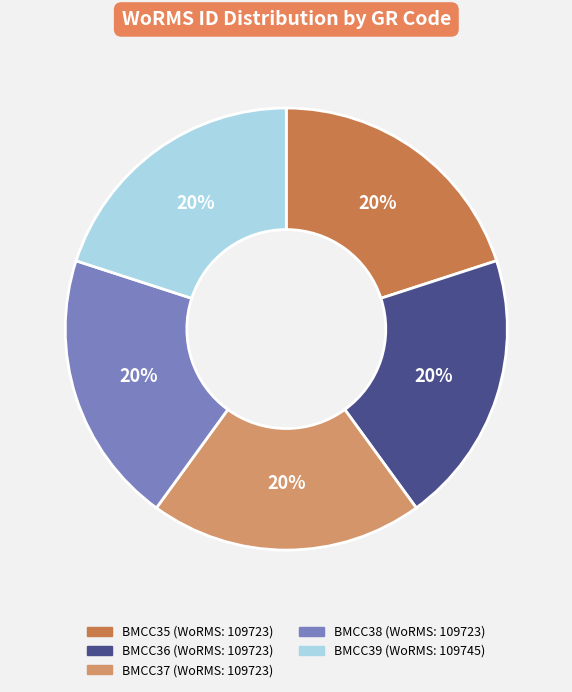

Is there a majority slice in this chart?

No